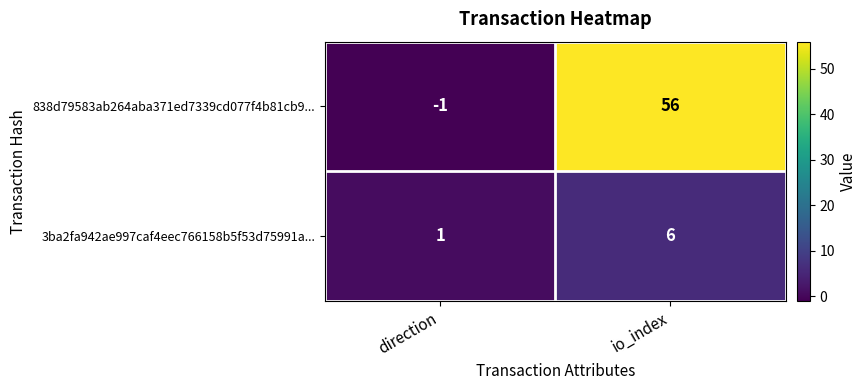

Reading left to right, list all the values displayed in this chart.

838d79583ab264aba371ed7339cd077f4b81cb9...: direction=-1	io_index=56
3ba2fa942ae997caf4eec766158b5f53d75991a...: direction=1	io_index=6